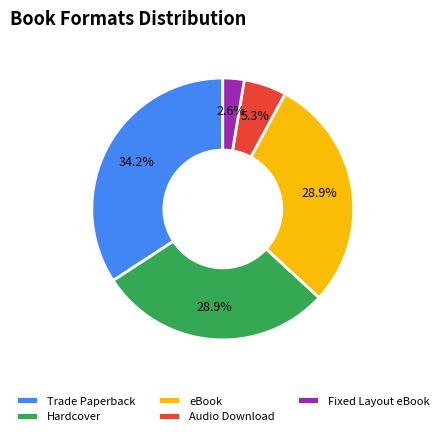

To the nearest percent, what is the difference between the Audio Download and Fixed Layout eBook slice percentages?

3%